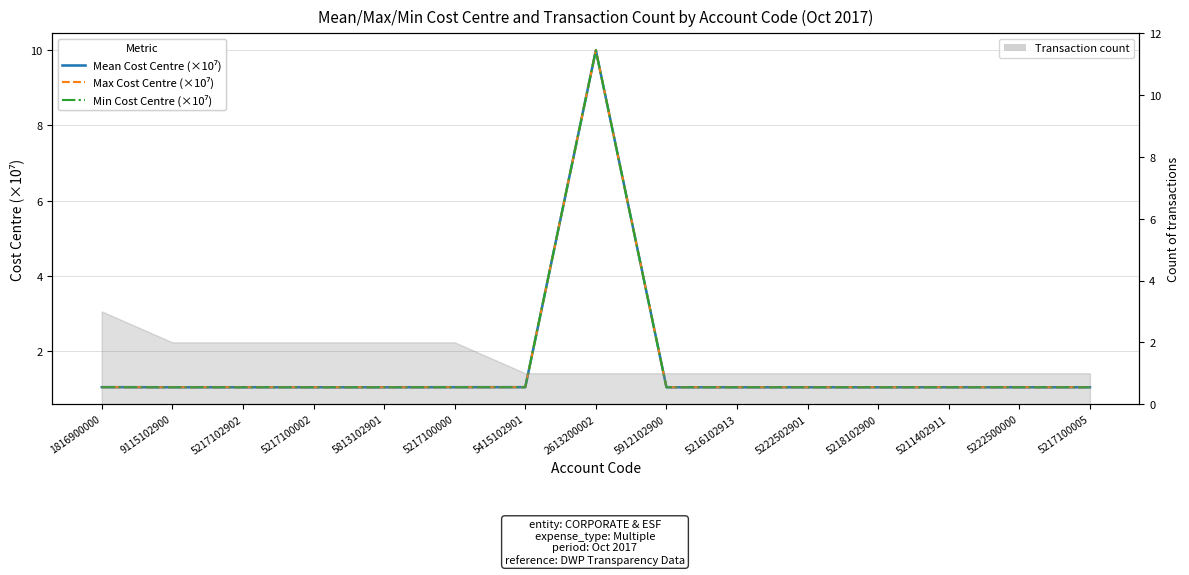

What is the value of the Min Cost Centre (×10⁷) point at the 3rd from the left?

1.0